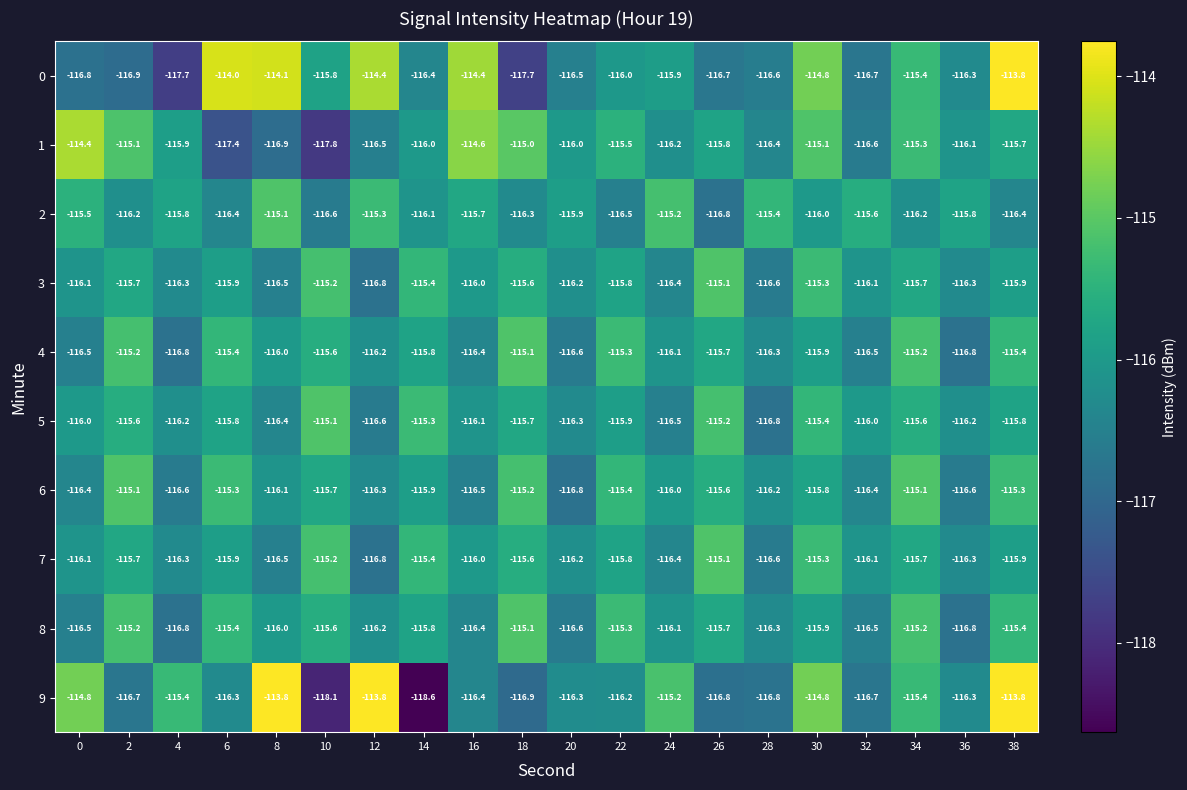

What is the difference between the 6 values at 0 and 2?

1.3